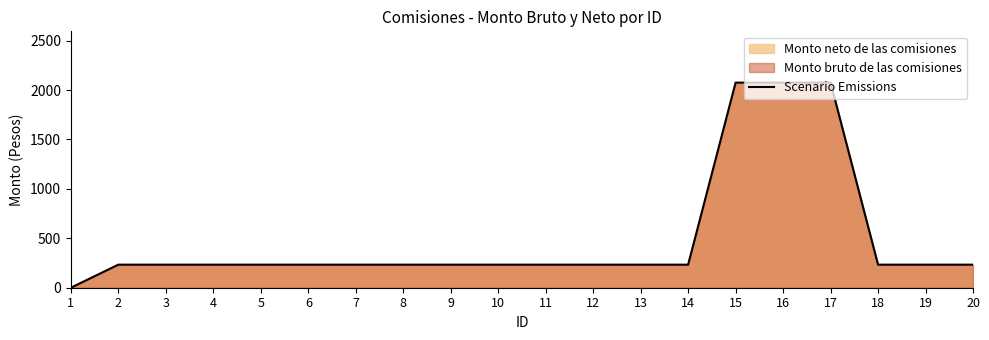

What is the average value?

498.0